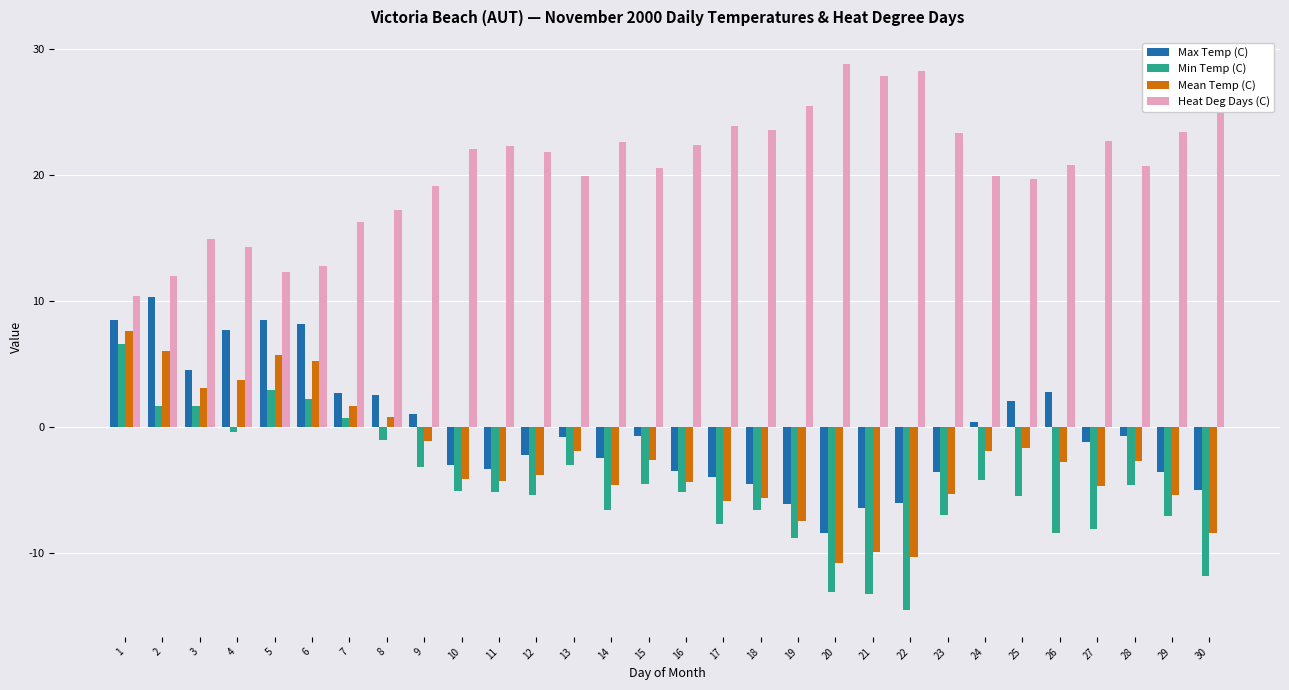

What is the total value across all series at 29?

7.3